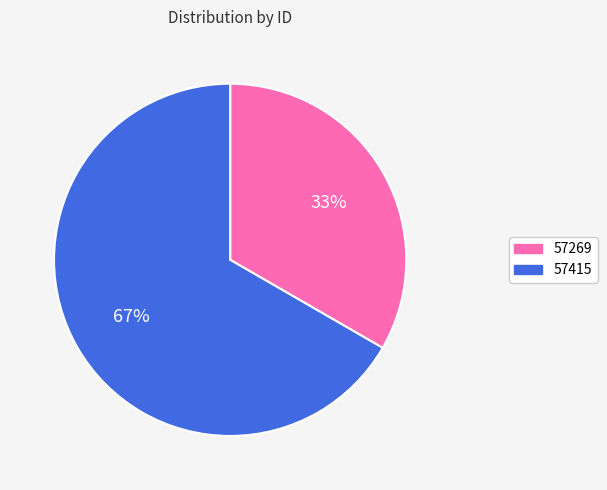

Approximately how many times larger is the value at 57415 compared to 57269?

2.0